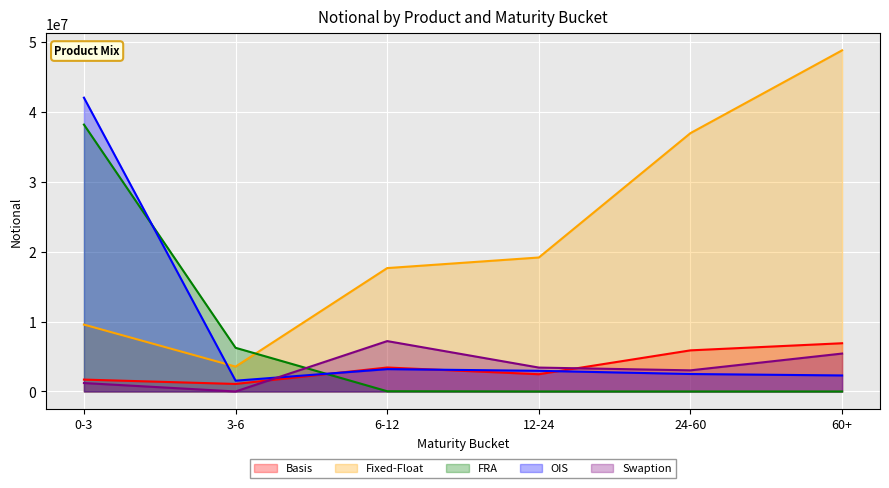

Which label corresponds to the smallest value in the chart?

12-24